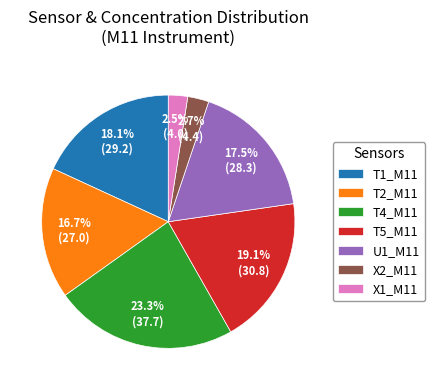

Is U1_M11 the majority of the pie?

No